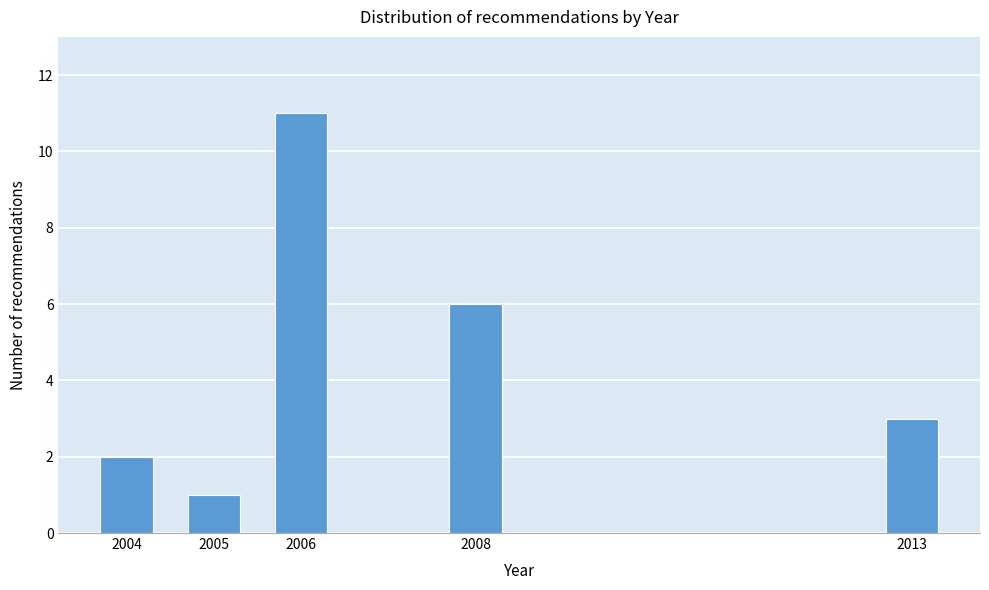

Reading right to left, extract all data points from this chart.

3	6	11	1	2